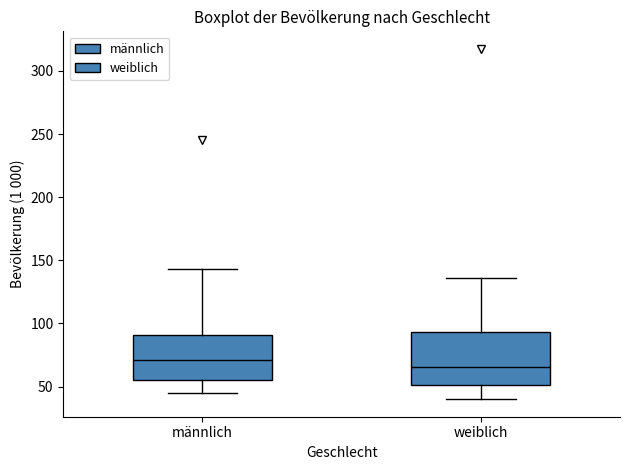

Where is the lower edge of the box for männlich on the y-axis? The values are not printed on the chart, so give them approximately, as read against the axis.

55